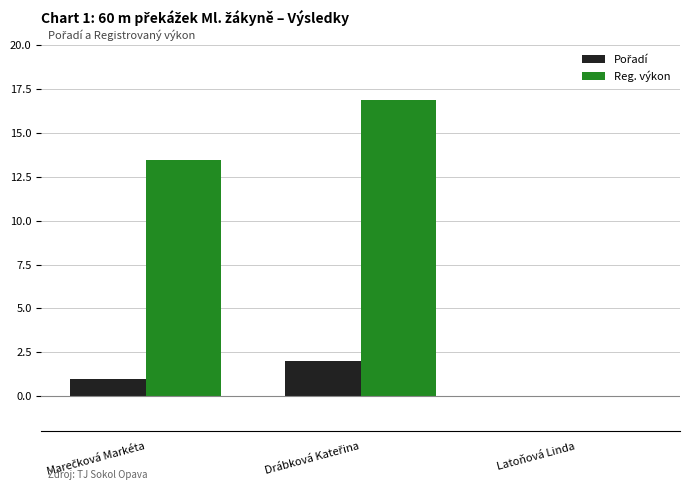

How many values in the Reg. výkon series exceed 13?

2